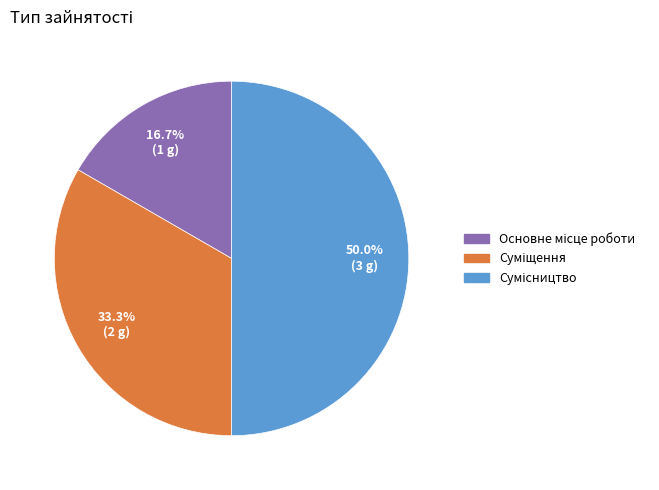

Count the number of slices in the pie.

3